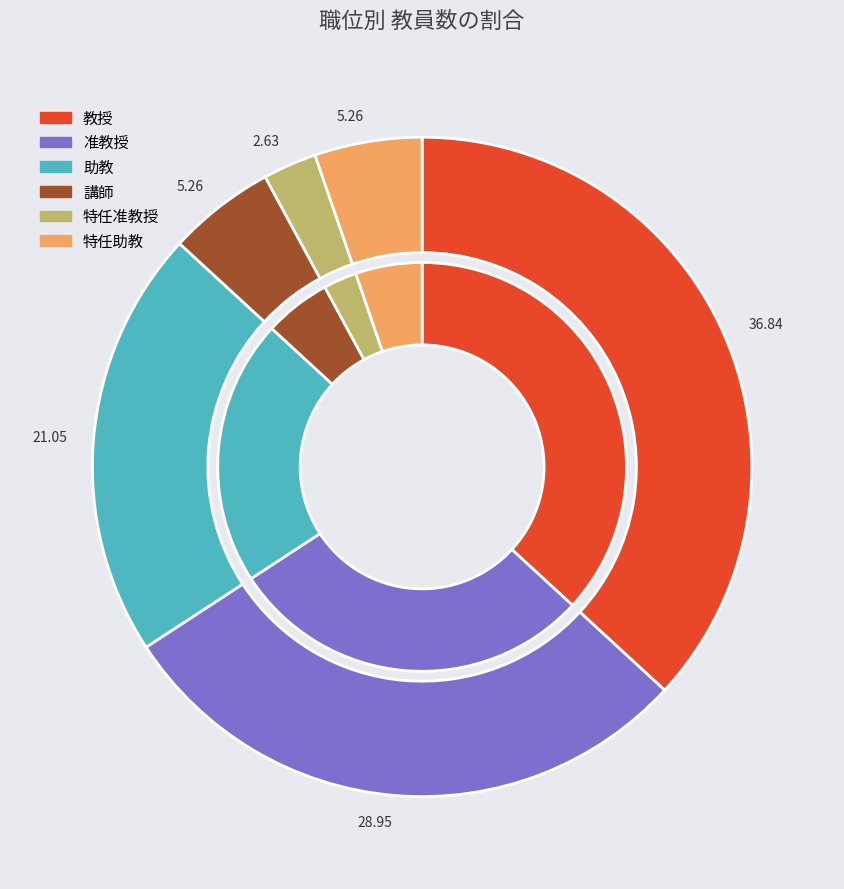

Count the number of slices in the pie.

6